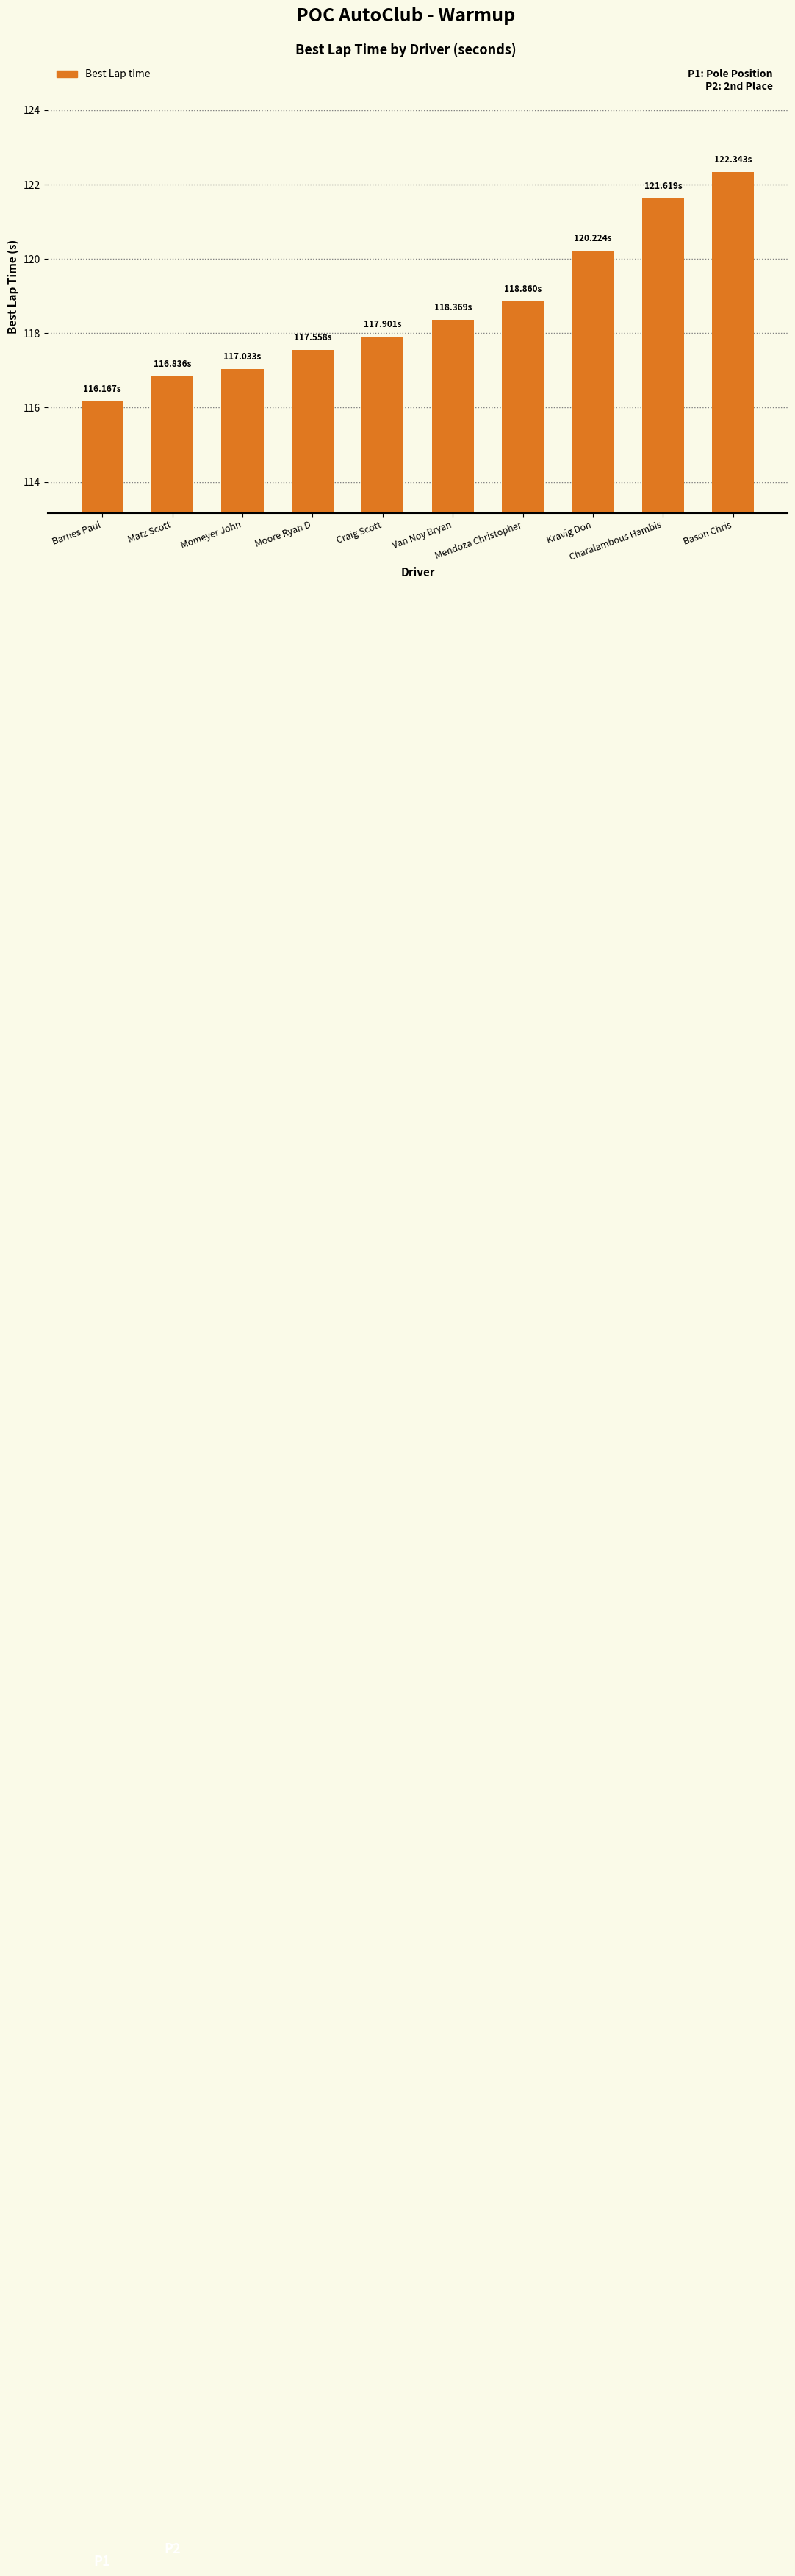

What is the change in value from Matz Scott to Craig Scott?

+1.1